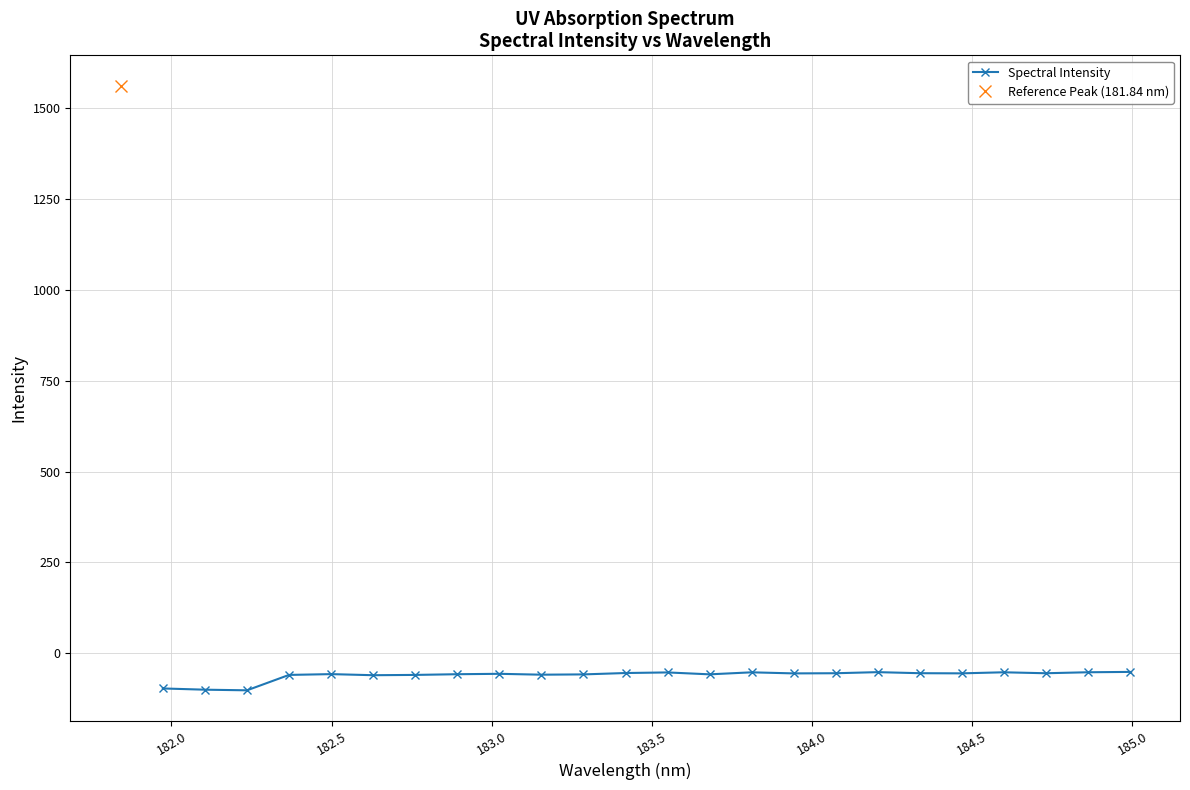

What is the highest value of the Spectral Intensity series?

-51.1